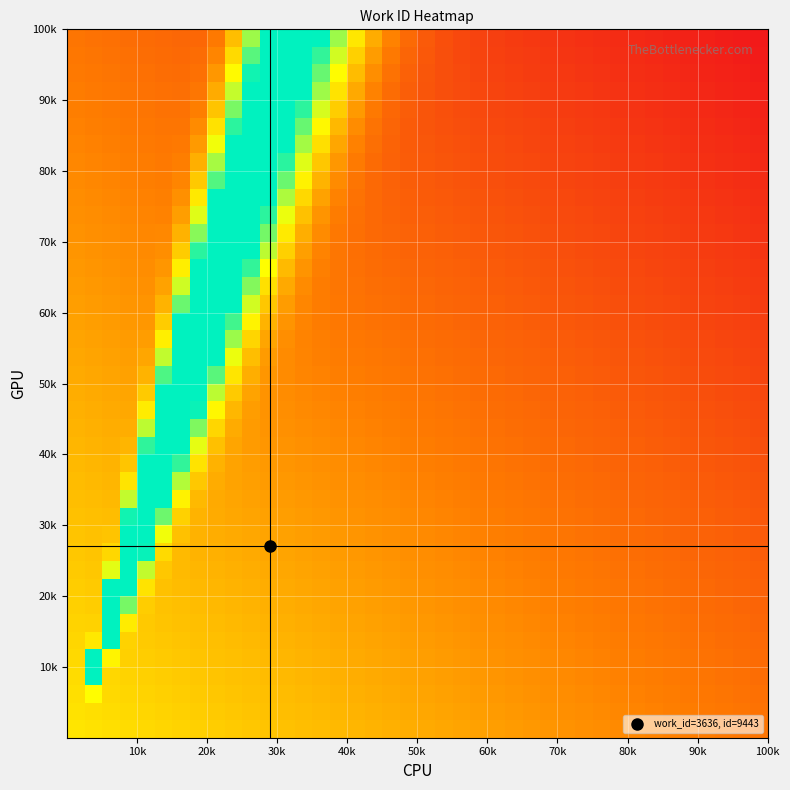

How many categories are shown in the chart?

40